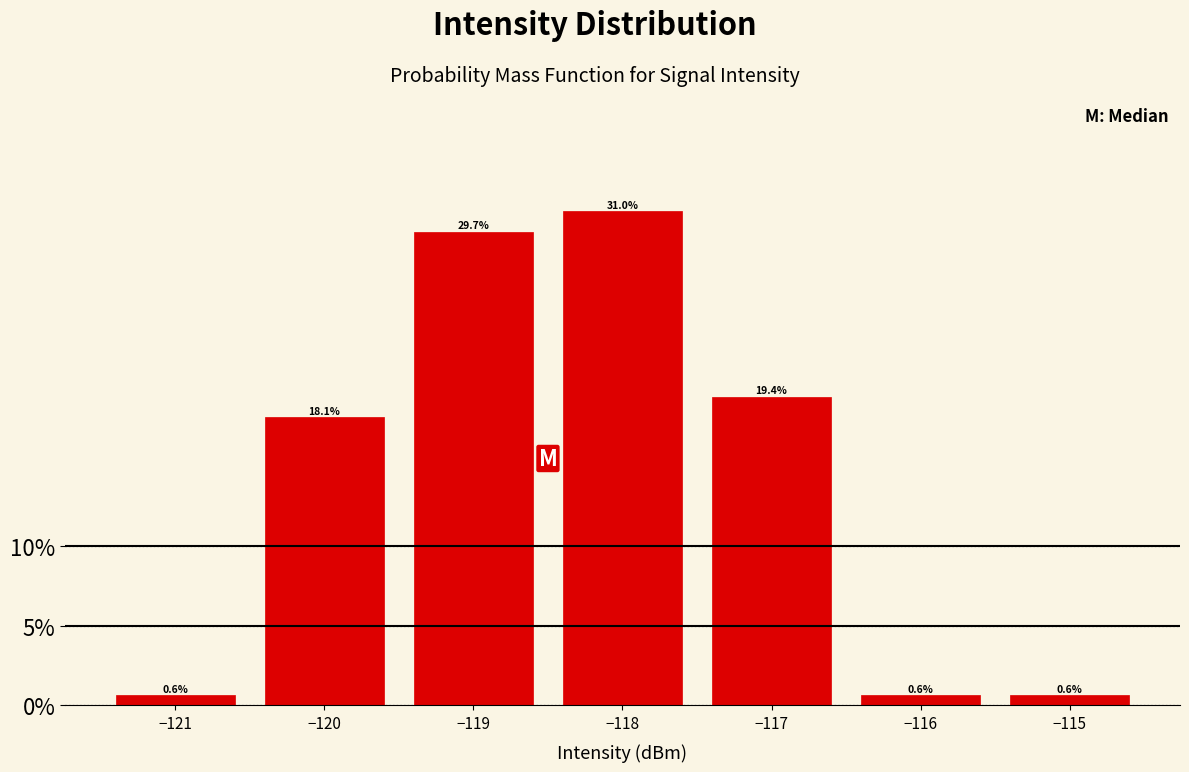

Reading left to right, extract all data points from this chart.

−121=0.6	−120=18.1	−119=29.7	−118=31.0	−117=19.4	−116=0.6	−115=0.6